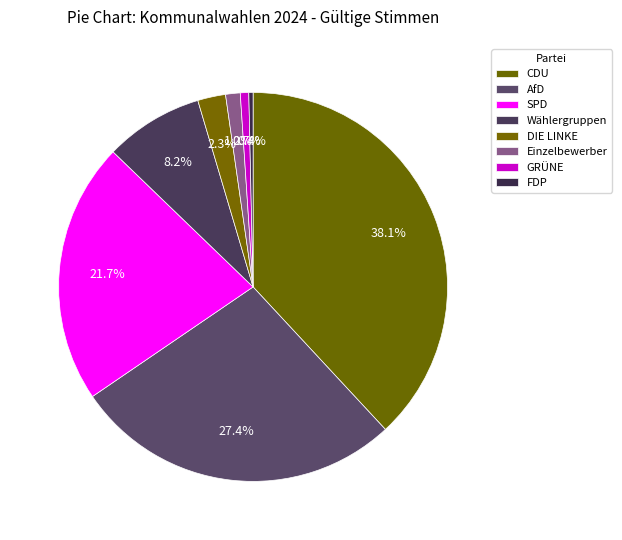

To the nearest percent, what is the difference between the largest and smallest slice percentages?

38%